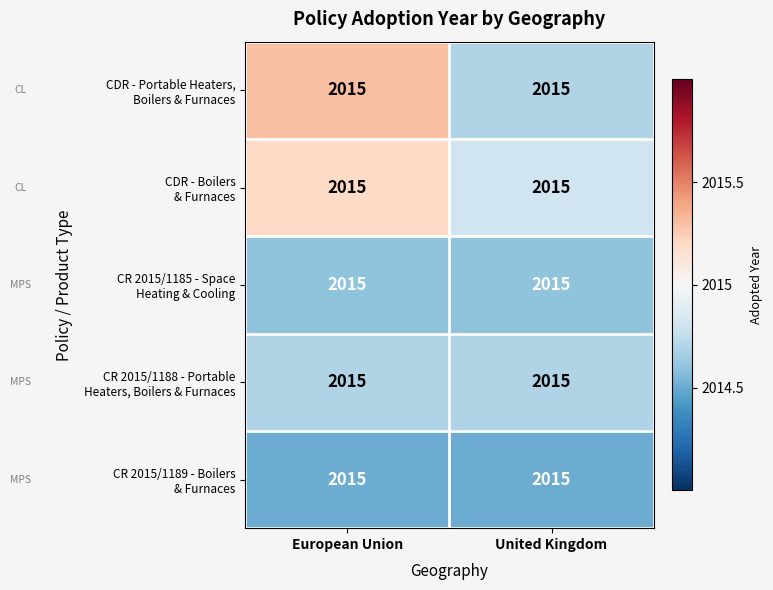

Is it true that CR 2015/1188 - Portable Heaters, Boilers & Furnaces equals 1082.0 at European Union?

False